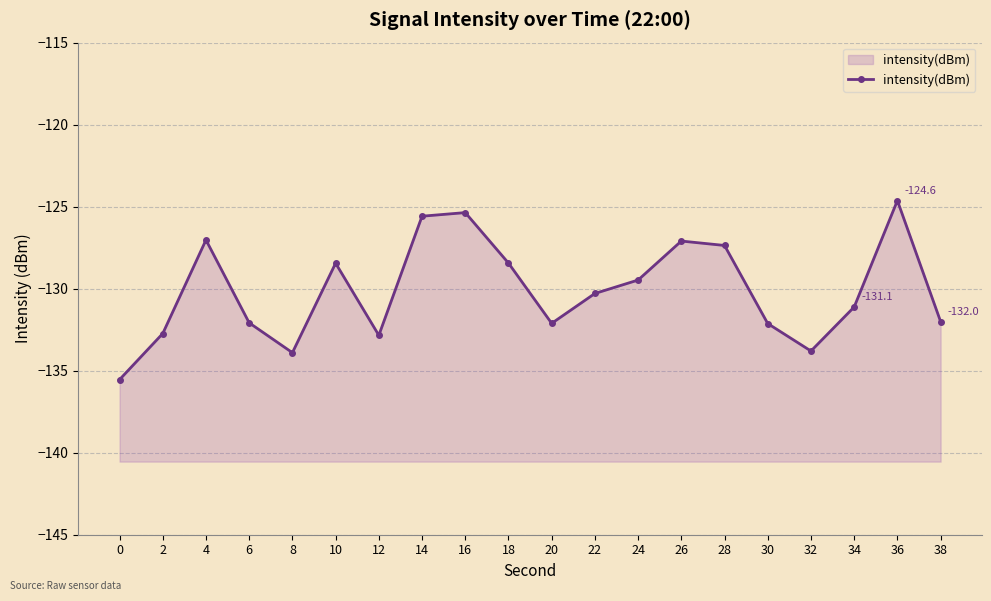

Reading left to right, what are all the values shown in this chart?

-135.5	-132.7	-127.0	-132.1	-133.9	-128.4	-132.8	-125.6	-125.4	-128.4	-132.1	-130.3	-129.5	-127.1	-127.4	-132.1	-133.8	-131.1	-124.6	-132.0